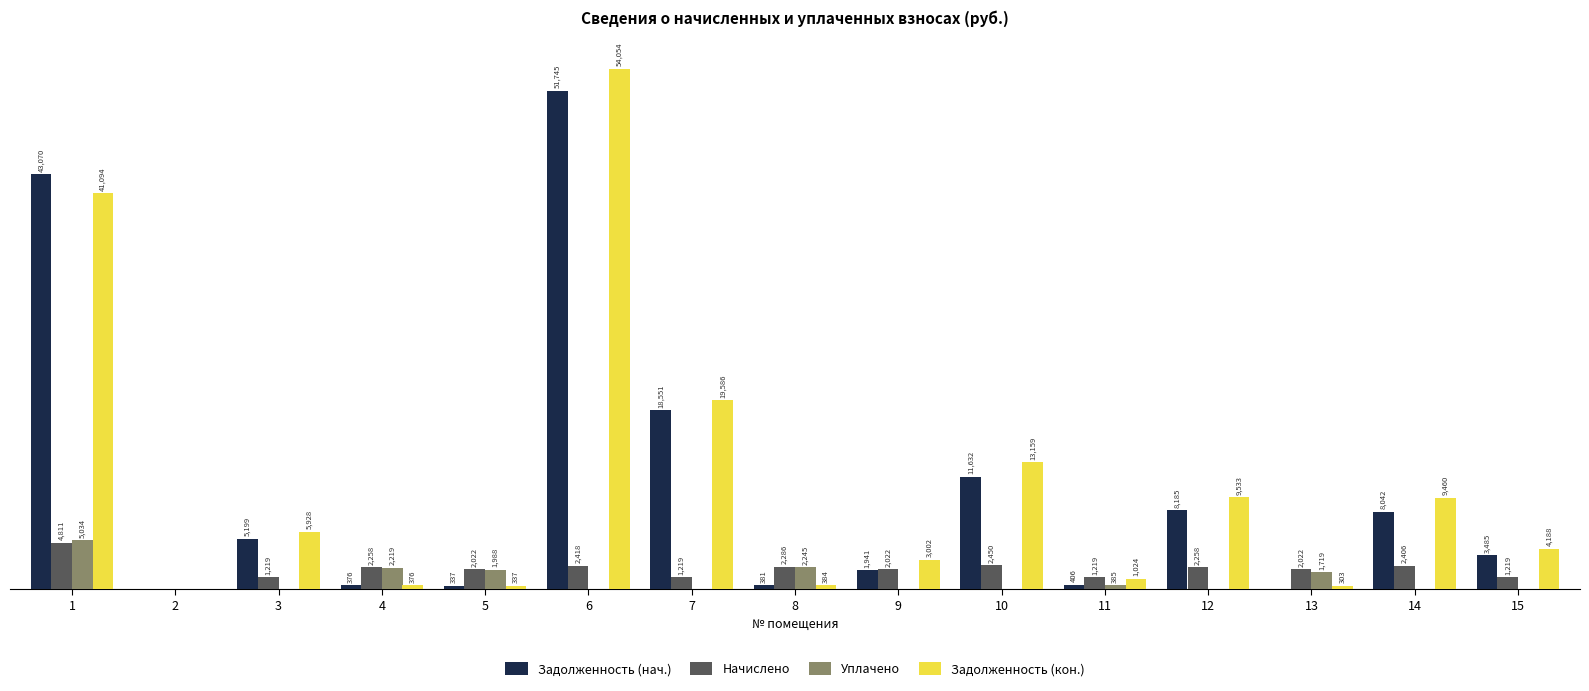

Which series has the widest spread of values?

Задолженность (кон.)